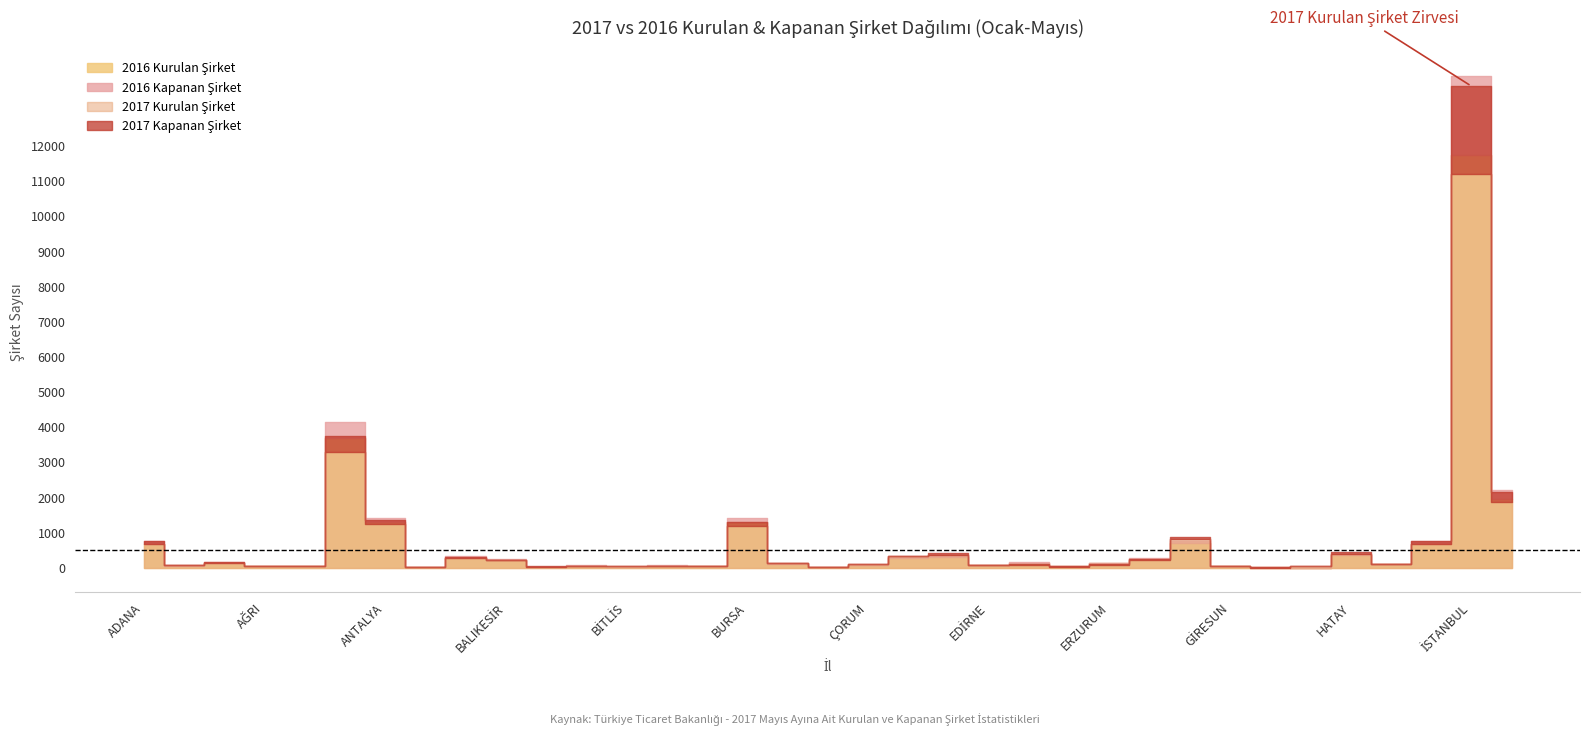

What is the sum of the 2017 Kurulan Şirket values at AYDIN and ÇORUM?

385